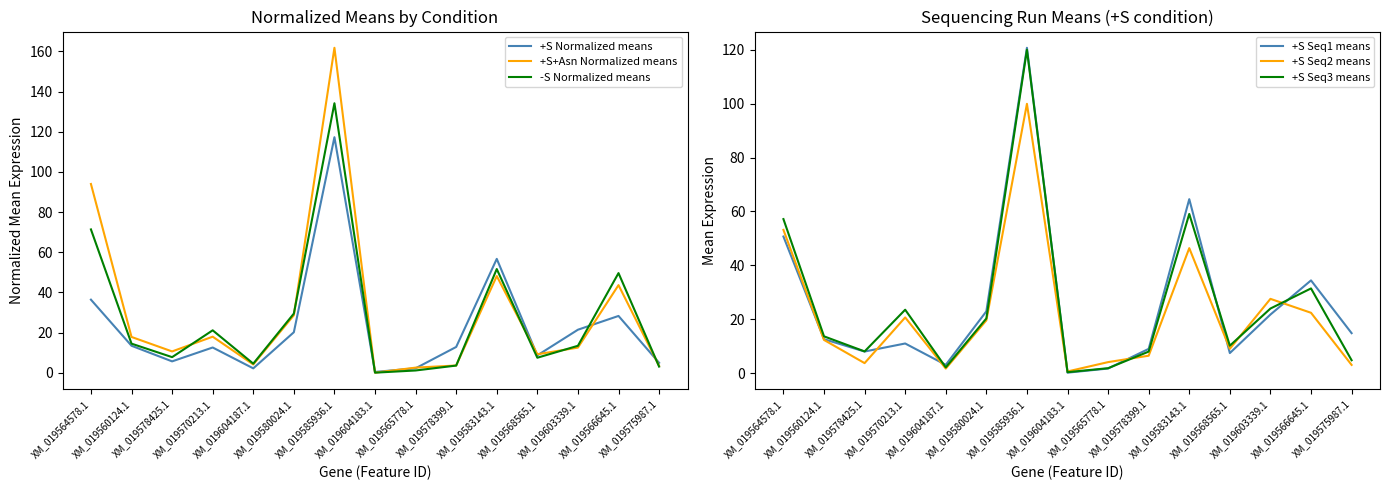

What are all the series names shown in the legend?

+S Normalized means, +S+Asn Normalized means, -S Normalized means, +S Seq1 means, +S Seq2 means, +S Seq3 means